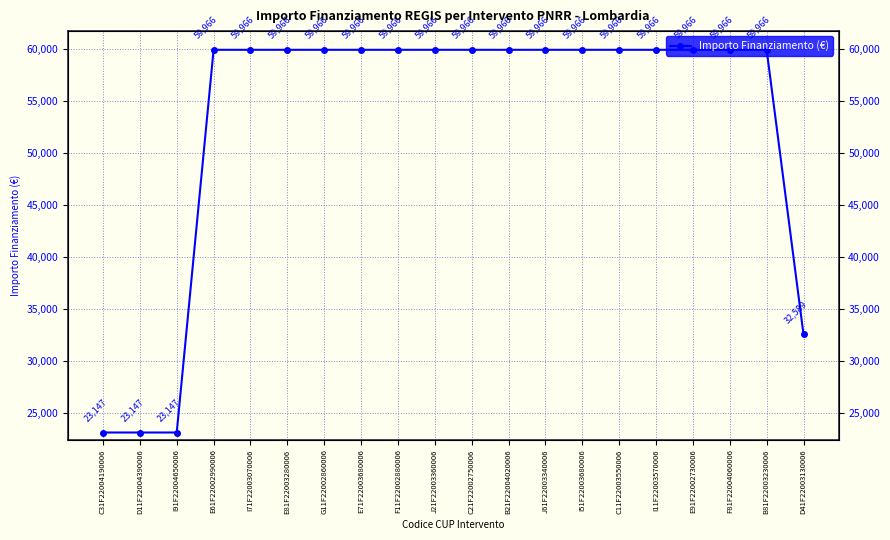

Reading right to left, transcribe all the data shown in this chart.

D41F22003130006=32589	B81F22003230006=59966	F81F22004060006=59966	E91F22002730006=59966	I11F22003570006=59966	C11F22003550006=59966	I51F22003680006=59966	J61F22003340006=59966	B21F22004020006=59966	C21F22002750006=59966	J21F22003360006=59966	F11F22002880006=59966	E71F22003680006=59966	G11F22002860006=59966	E81F22003280006=59966	I71F22003070006=59966	E61F22002990006=59966	I91F22004650006=23147	D11F22004390006=23147	C31F22004190006=23147